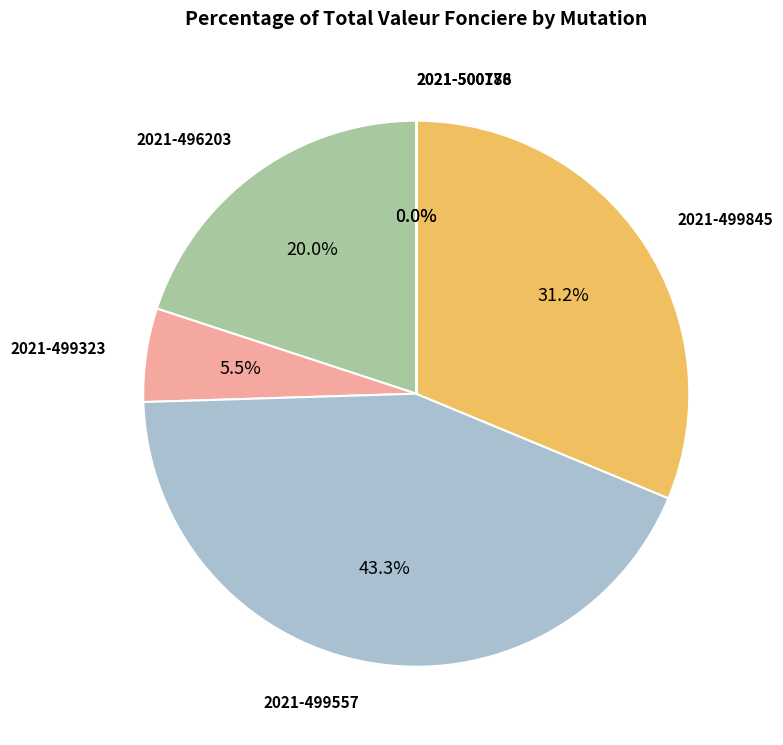

Is there a majority slice in this chart?

No